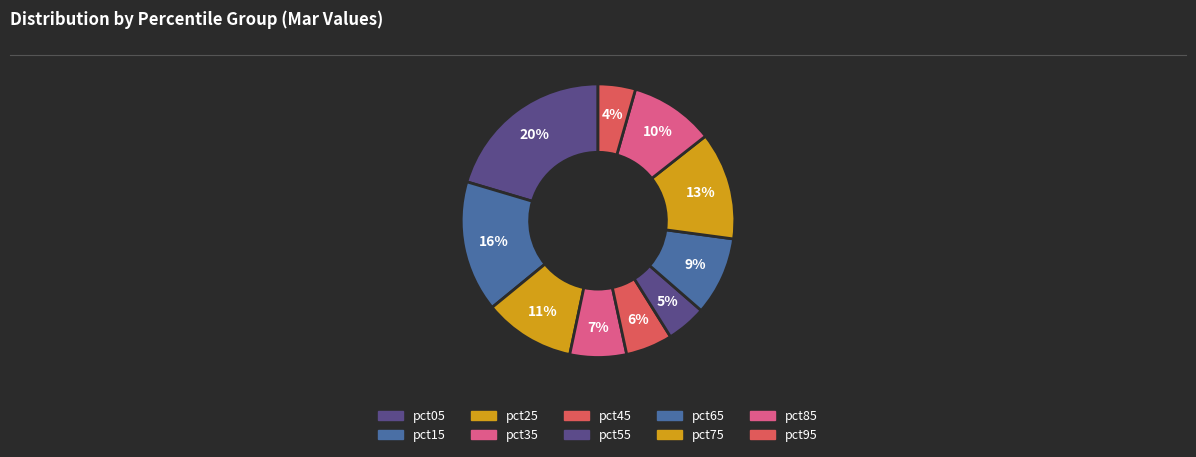

How many slices are in this pie chart?

10